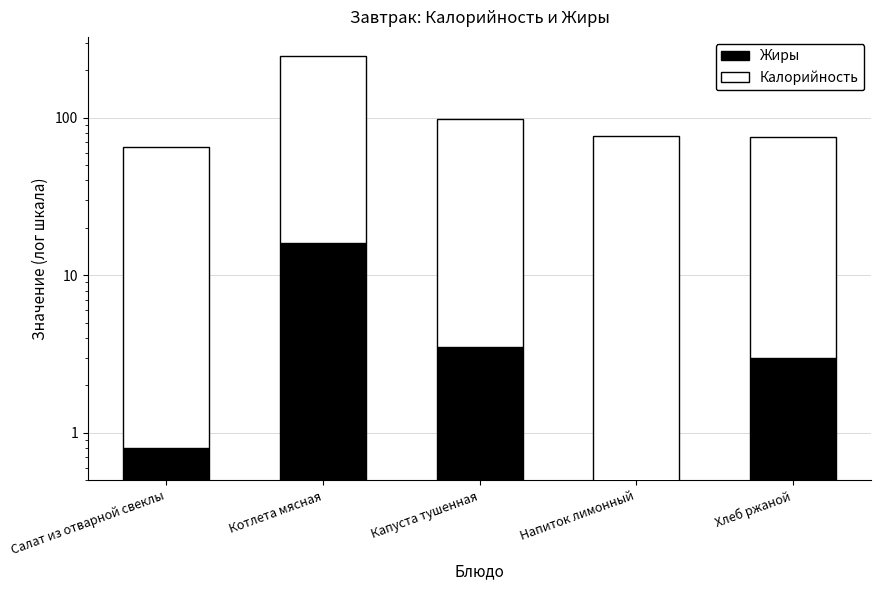

Which series has the largest total across all categories?

Калорийность